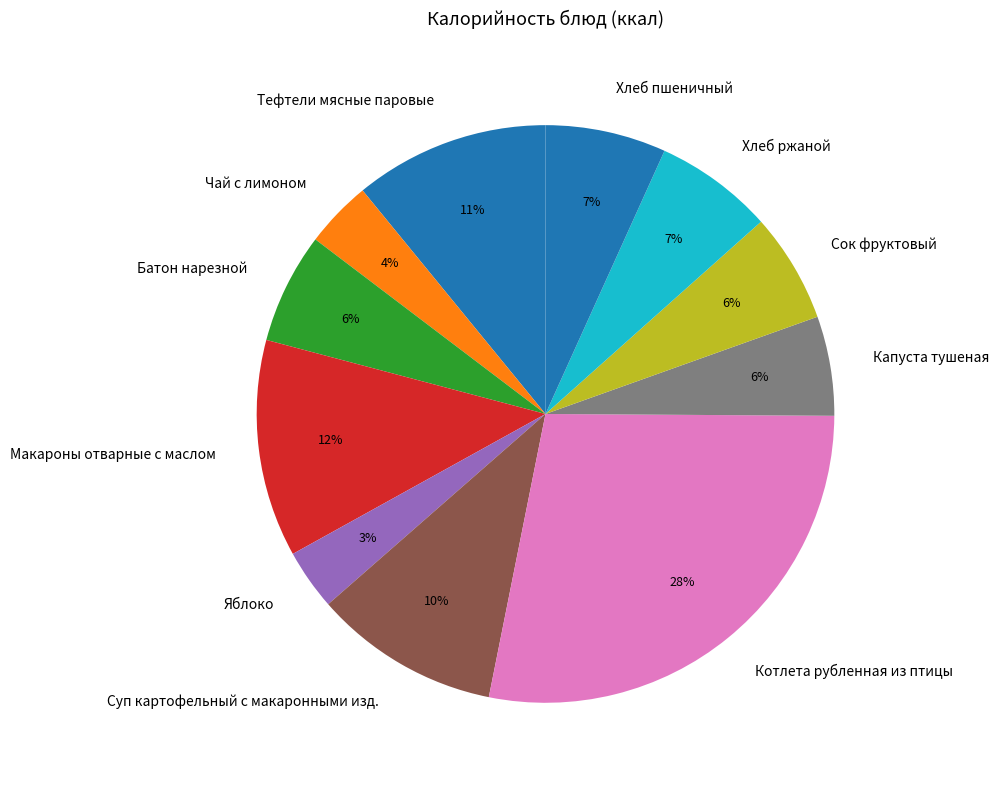

Count the number of slices in the pie.

11